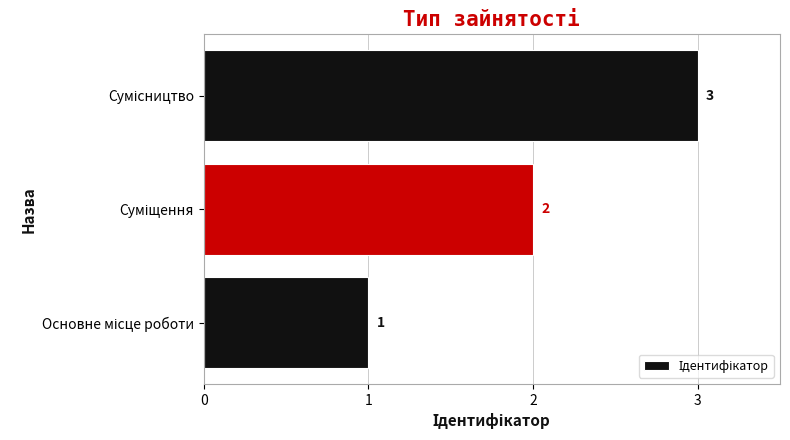

How many values are between 1 and 3?

3